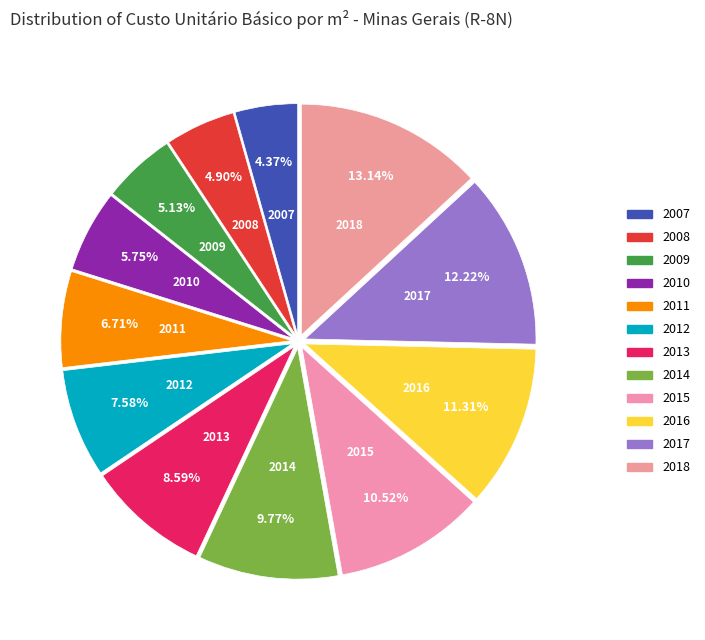

Is it true that 2015 is 1% of the pie?

False